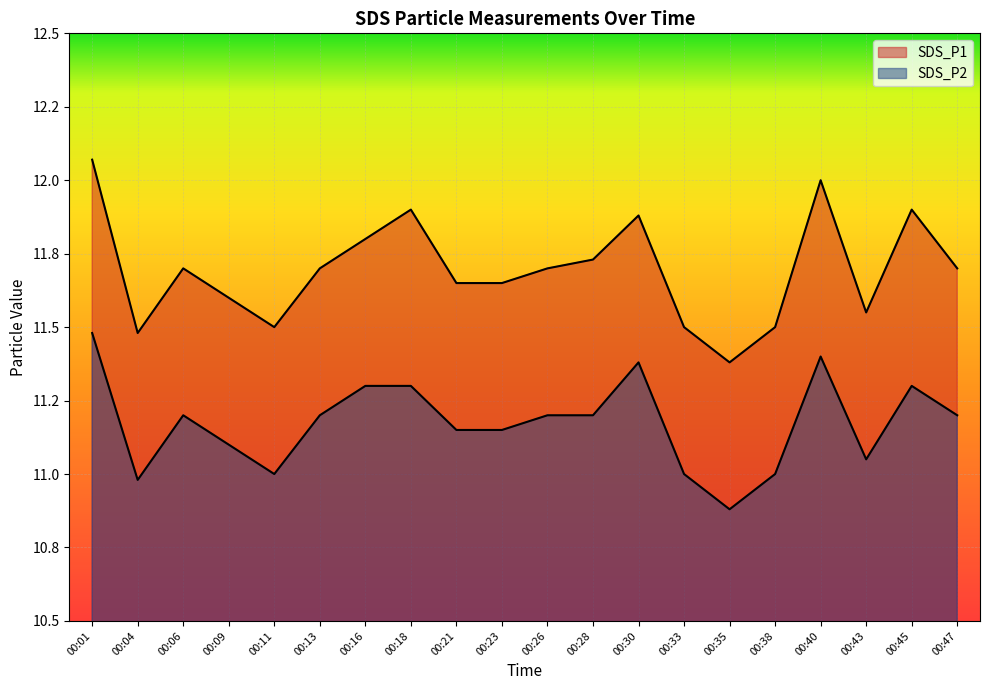

Is the value of SDS_P1 at 00:11 greater than the value of SDS_P2 at 00:43?

Yes